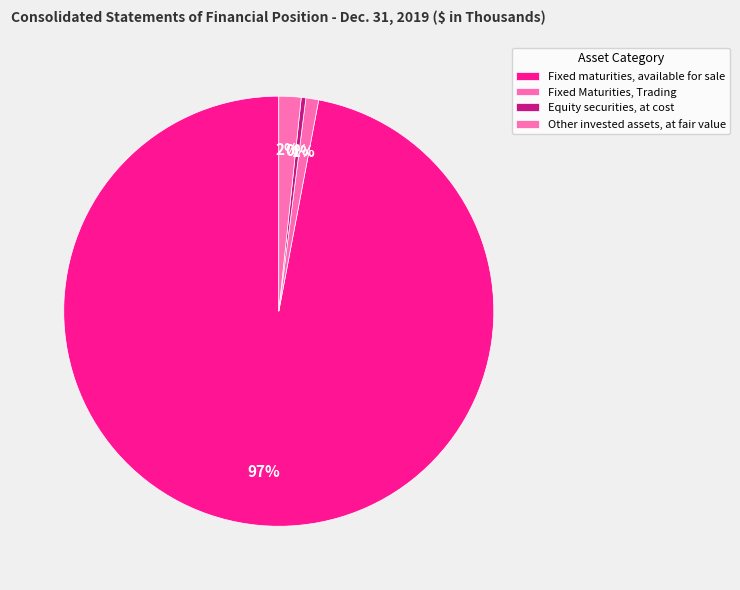

How many slices are in this pie chart?

4